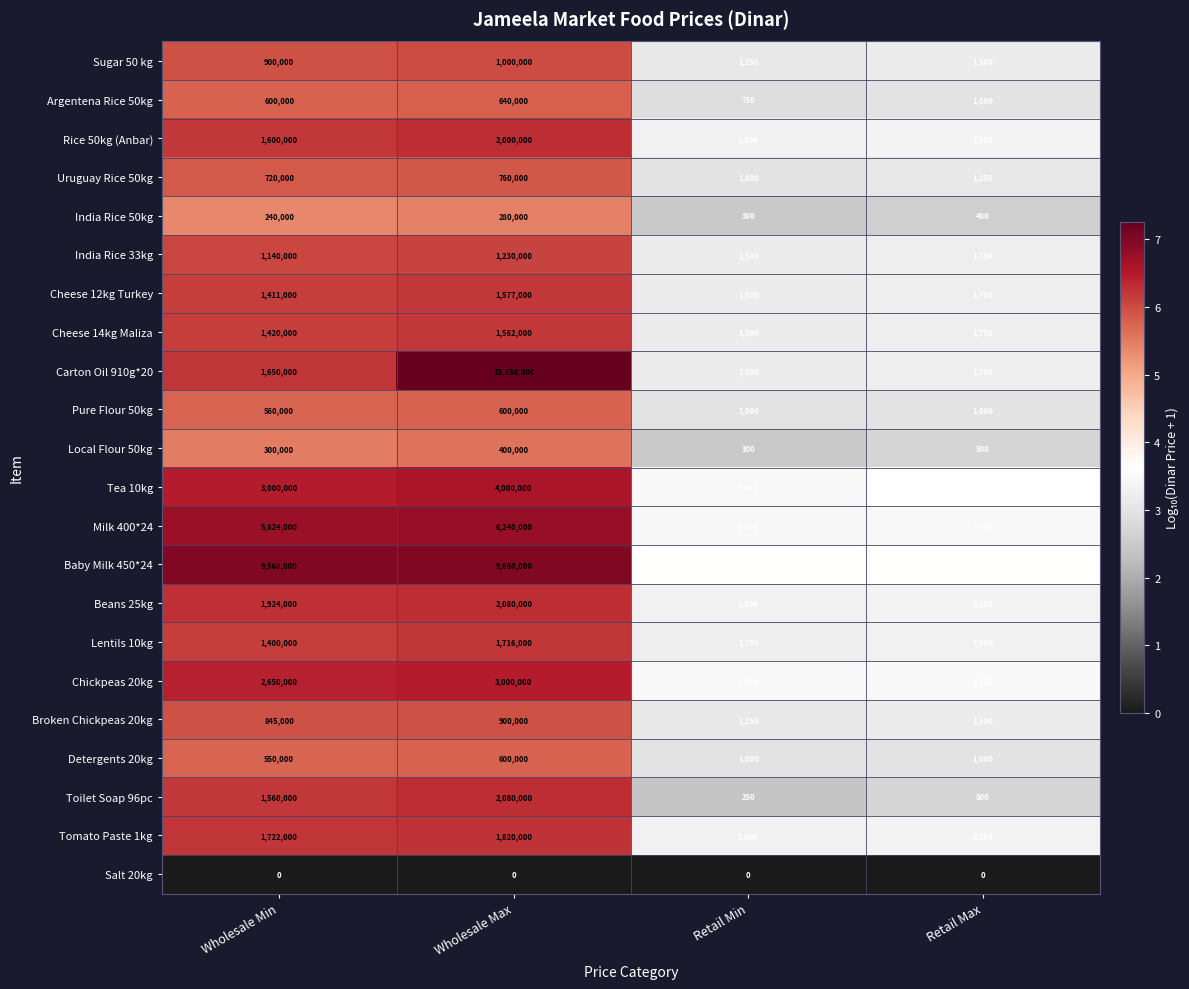

Which series has the largest range (max minus min)?

Carton Oil 910g*20